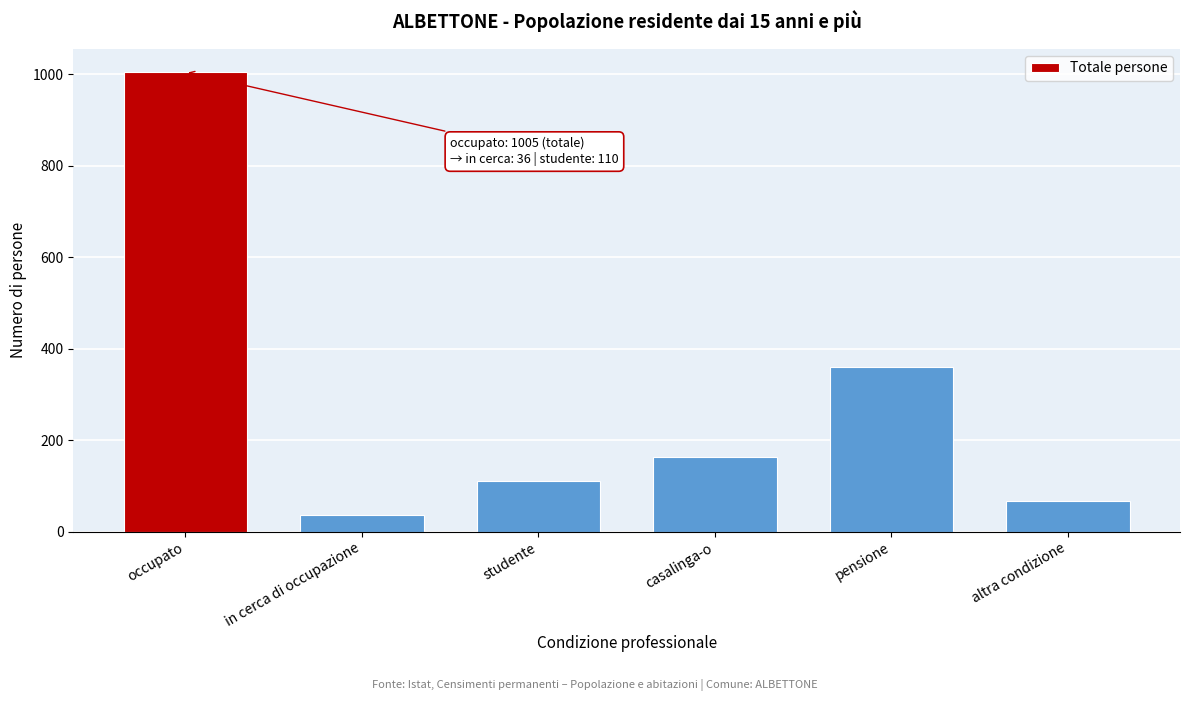

Reading left to right, list all the values displayed in this chart.

1005.0	36.2	110.3	162.4	360.1	66.9